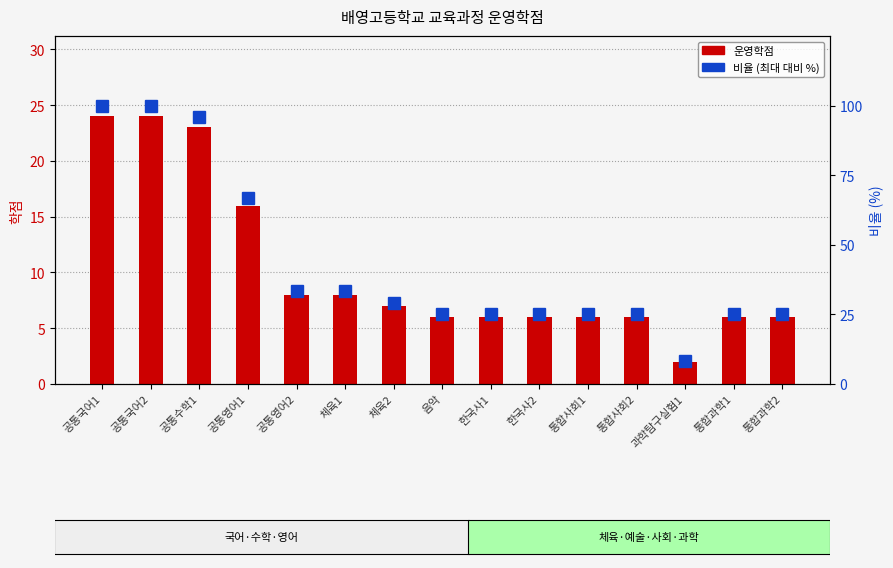

How many data points in 비율 (최대 대비 %) are above 25?

7